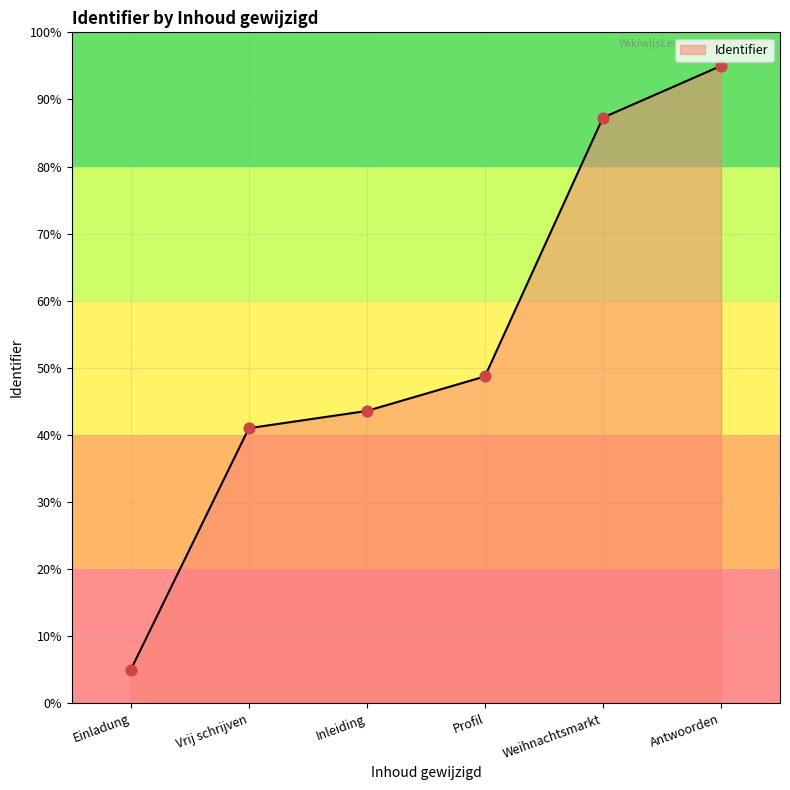

What is the change in value from Einladung to Inleiding?

+38.6